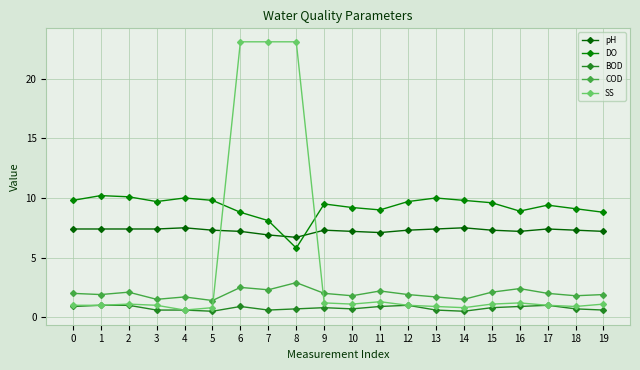

How many BOD values are between 0 and 1?

20